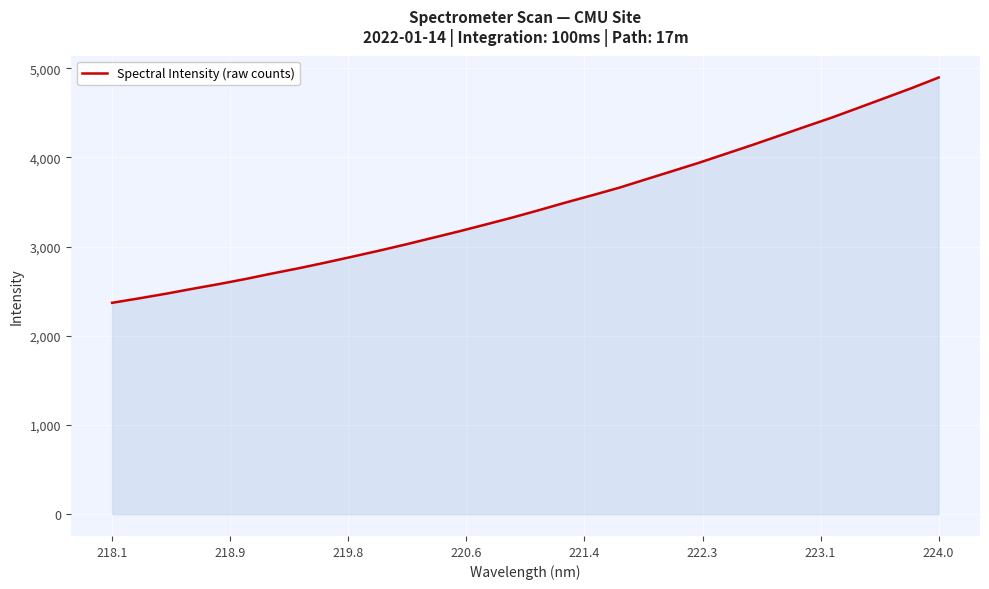

What is the smallest value displayed?

2369.5